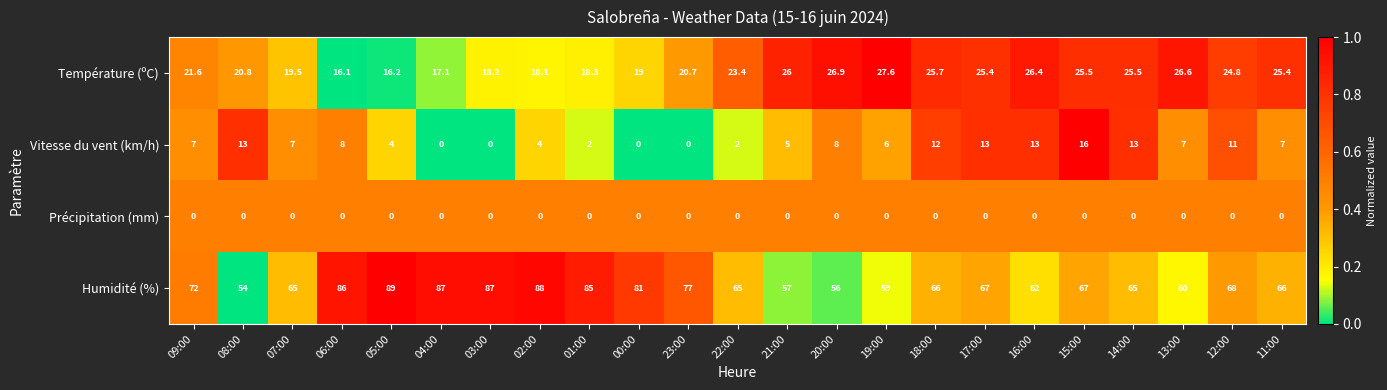

Is it true that Température (ºC) equals 34.1 at 00:00?

False